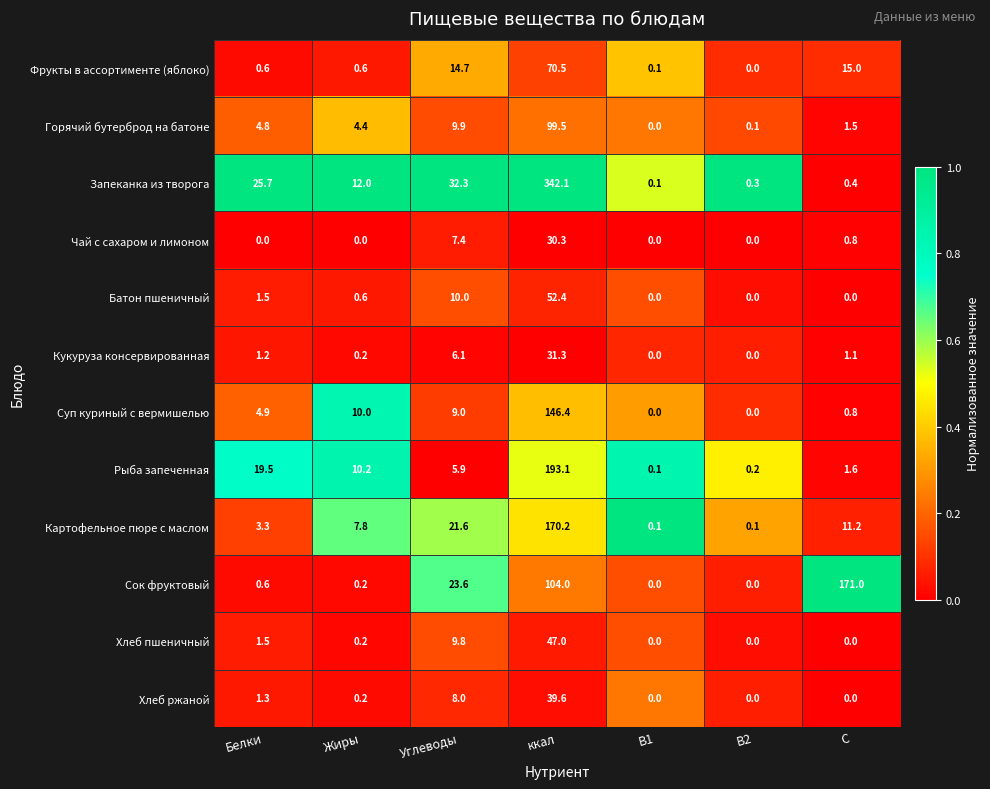

The Запеканка из творога series shows 0.3 at B2. True or false?

True